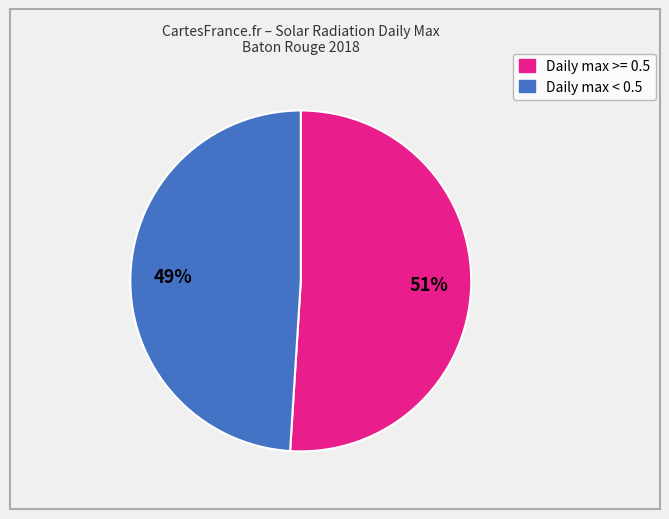

Do Daily max < 0.5 and Daily max >= 0.5 together represent more than half of the pie?

Yes